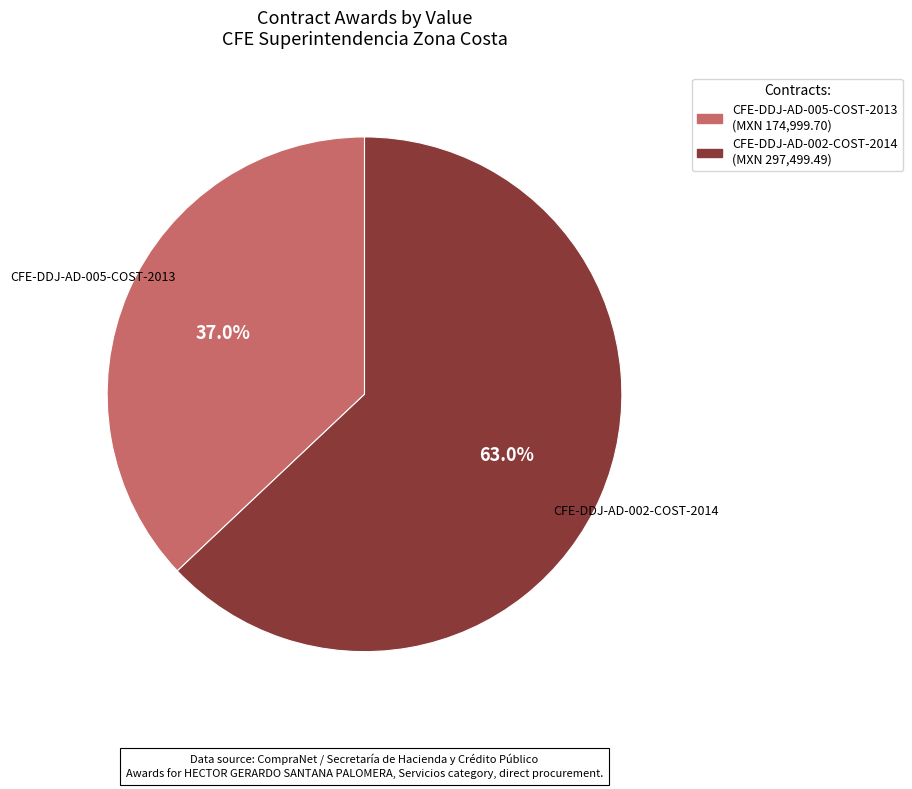

To the nearest percent, what is the difference between the largest and smallest slice percentages?

26%